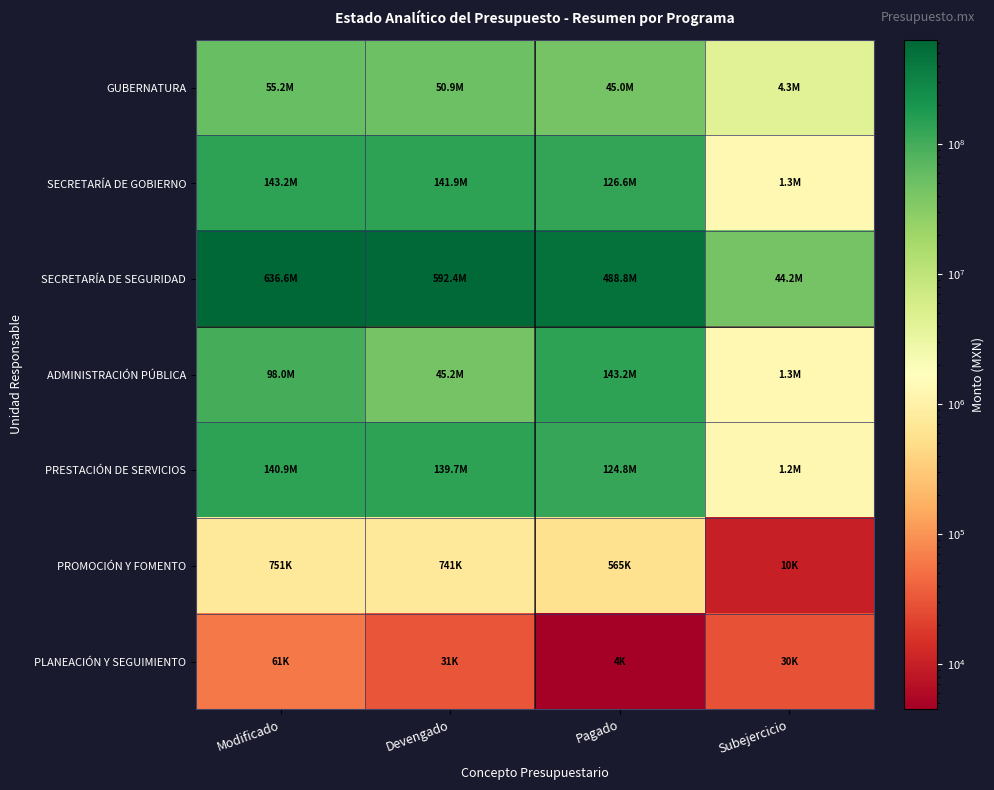

Between Pagado and Devengado, which is larger?

Devengado